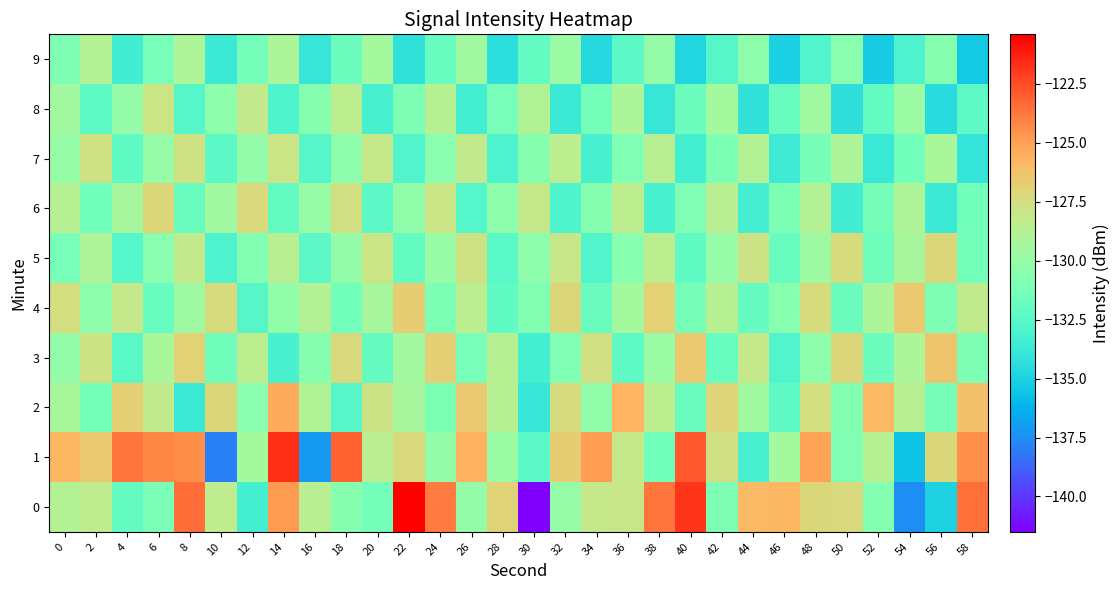

How many data points does each series have?

30